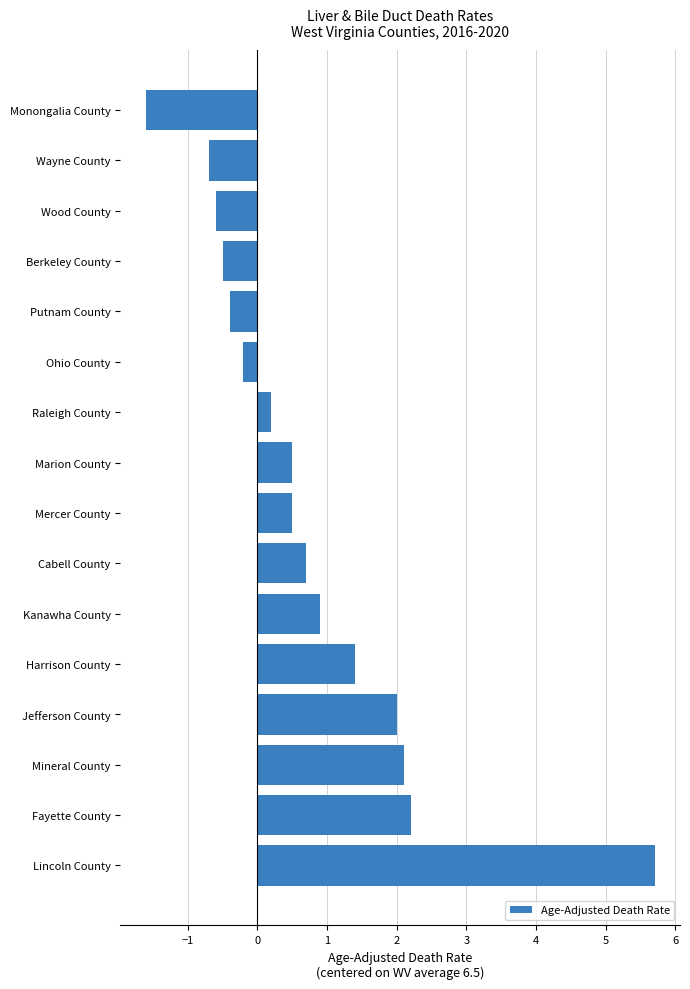

What is the change in value from Monongalia County to Marion County?

+2.1